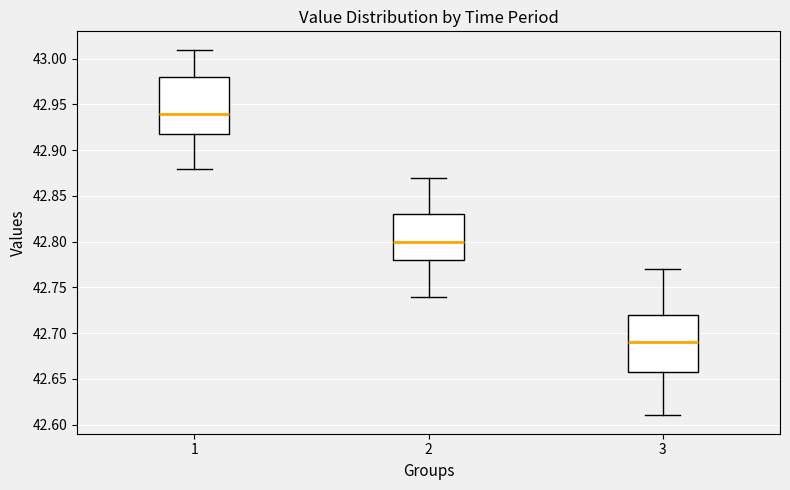

Which box's median line is the lowest?

3